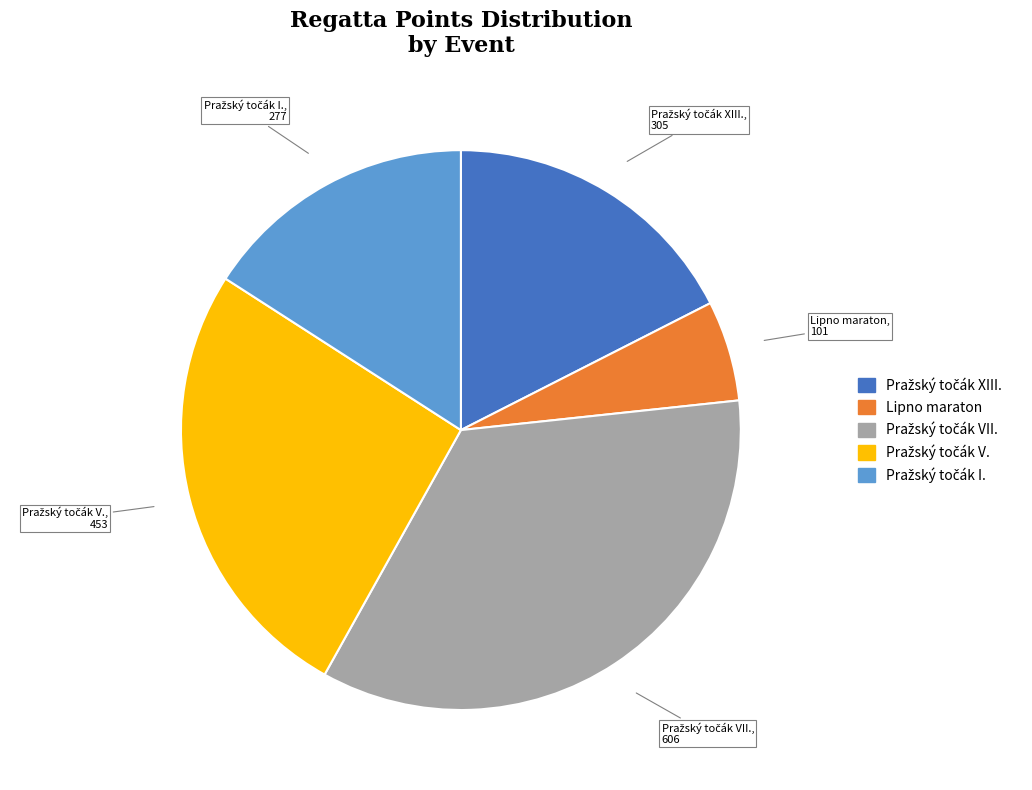

What is the smallest slice in the pie chart?

Lipno maraton